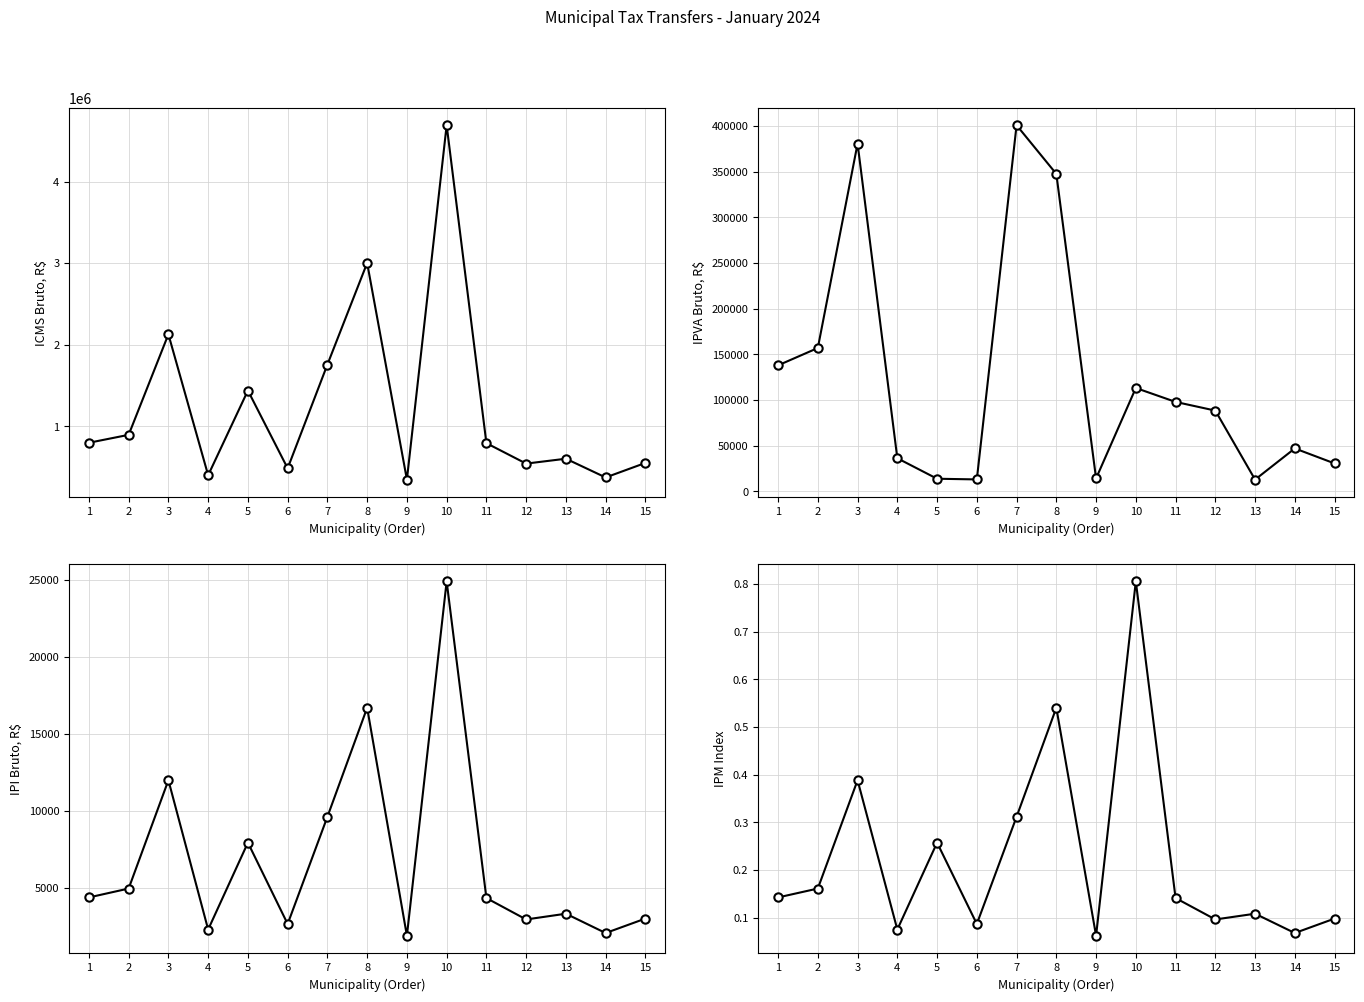

What is the total value across all series at 9?

364832.4